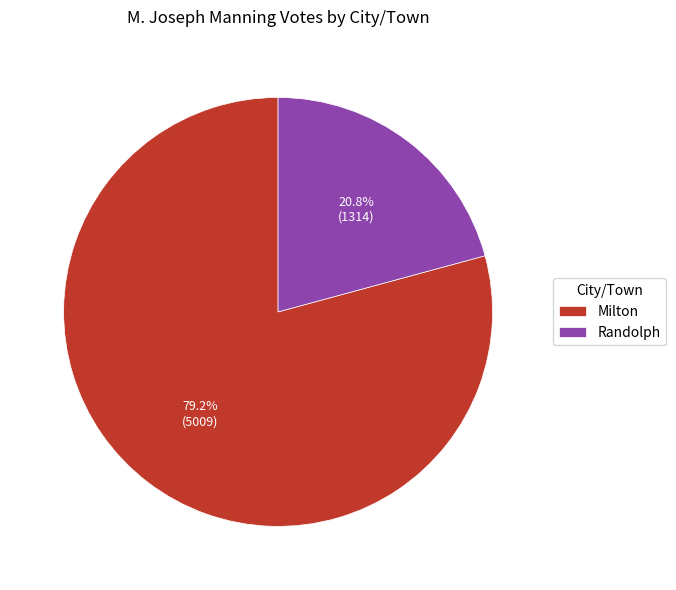

Which slice is the smallest?

Randolph